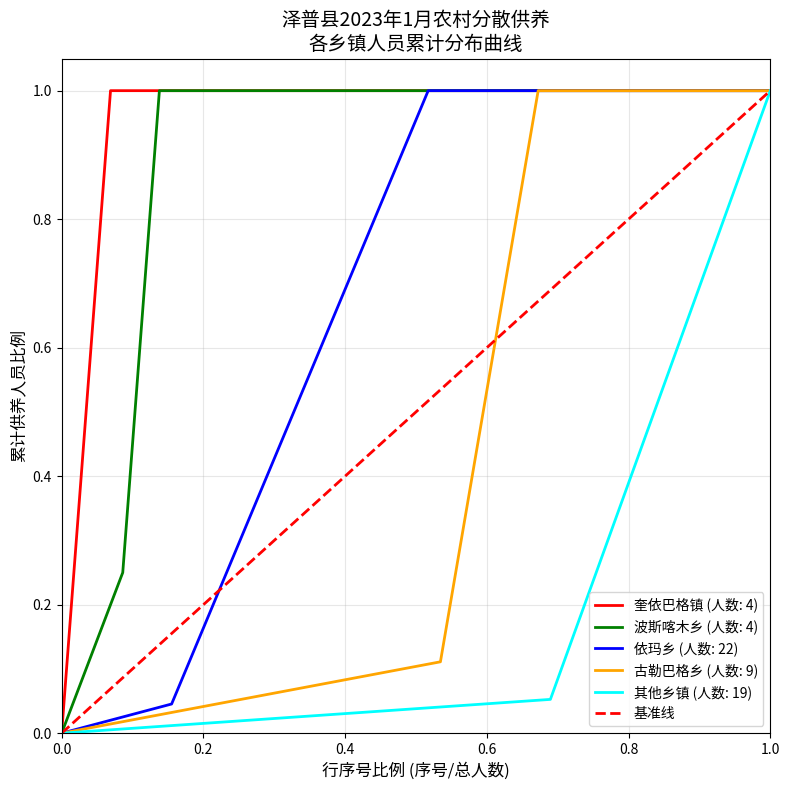

Is it true that 奎依巴格镇 (人数: 4) equals 1.5 at 1.0?

False